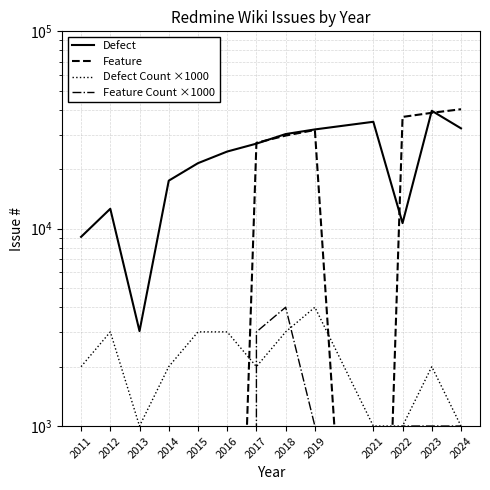

At 2013, list the series in order from largest to smallest.

Defect, Defect Count ×1000, Feature, Feature Count ×1000